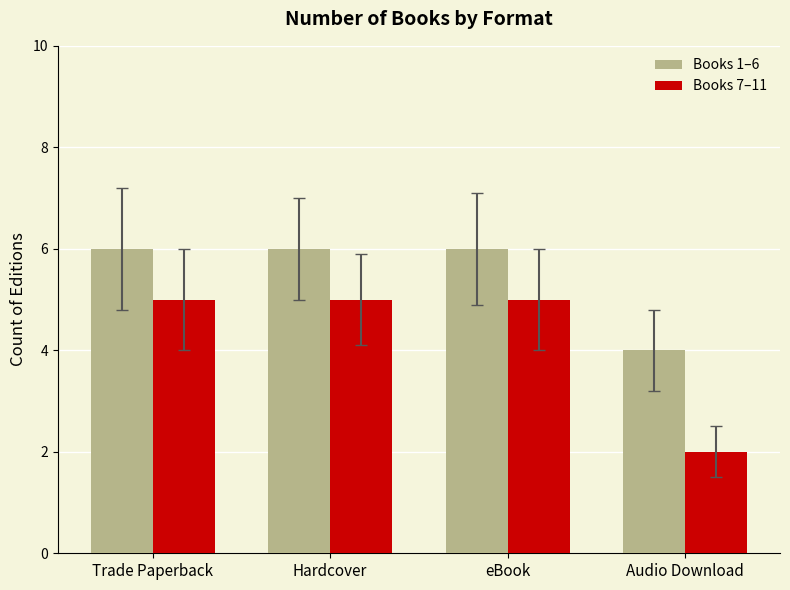

What are all the series names shown in the legend?

Books 1–6, Books 7–11